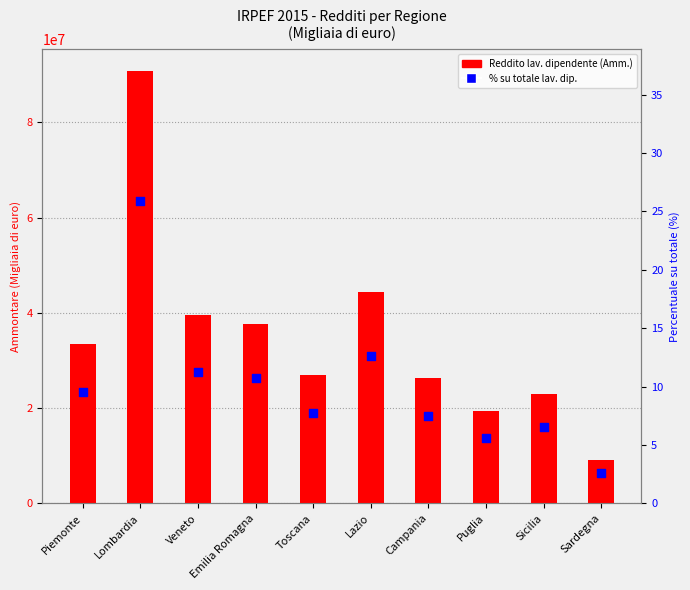

Which series contains the lowest Y value?

% su totale lav. dip.